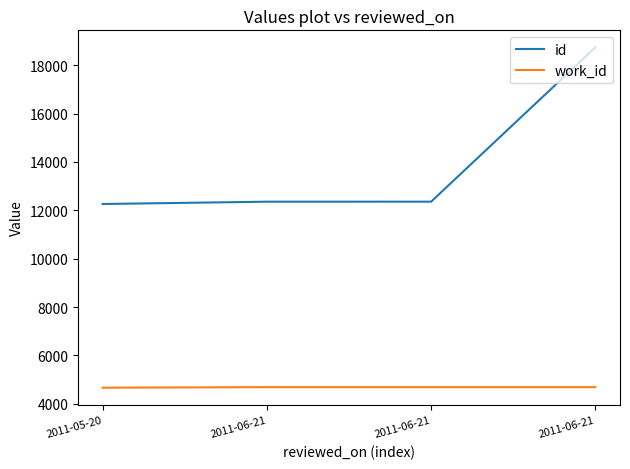

True or false: id and work_id cross at least once.

False